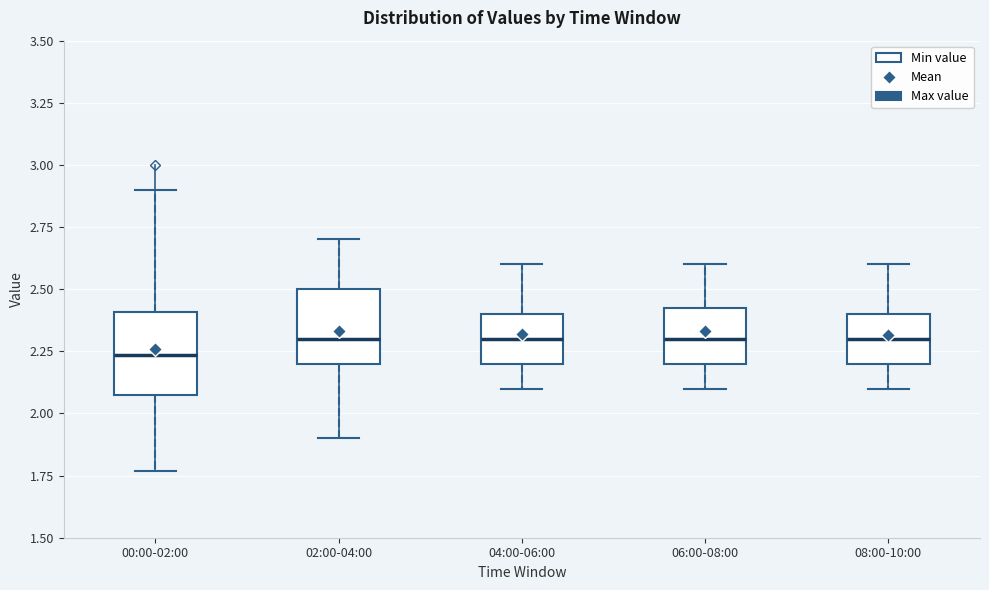

Reading left to right, read every box against the y-axis: the position of its median line, the range the box covers, and the ends of its whiskers. The values are not printed on the chart, so give them approximately, as read against the axis.

00:00-02:00: median 2.25, box 2.10 to 2.40, whiskers 1.75 to 2.90
02:00-04:00: median 2.30, box 2.20 to 2.50, whiskers 1.90 to 2.70
04:00-06:00: median 2.30, box 2.20 to 2.40, whiskers 2.10 to 2.60
06:00-08:00: median 2.30, box 2.20 to 2.45, whiskers 2.10 to 2.60
08:00-10:00: median 2.30, box 2.20 to 2.40, whiskers 2.10 to 2.60